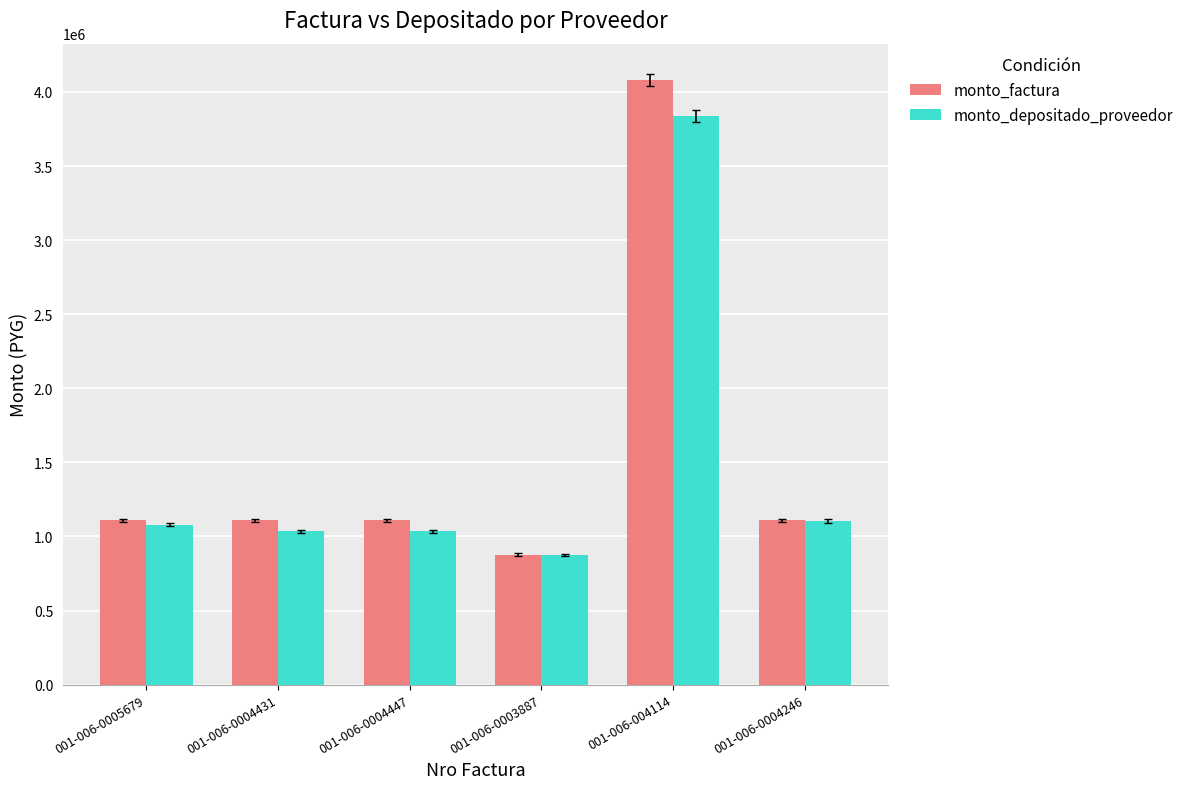

What is the approximate value of monto_depositado_proveedor at 001-006-0005679?

1079000